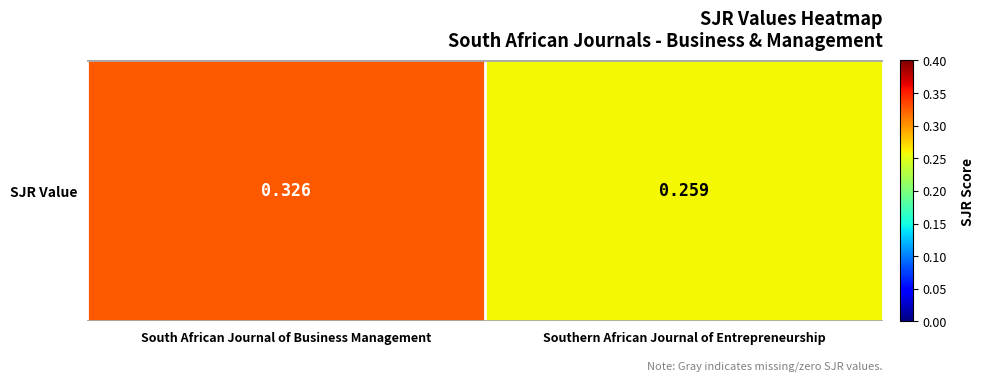

What is the sum of all values?

0.6